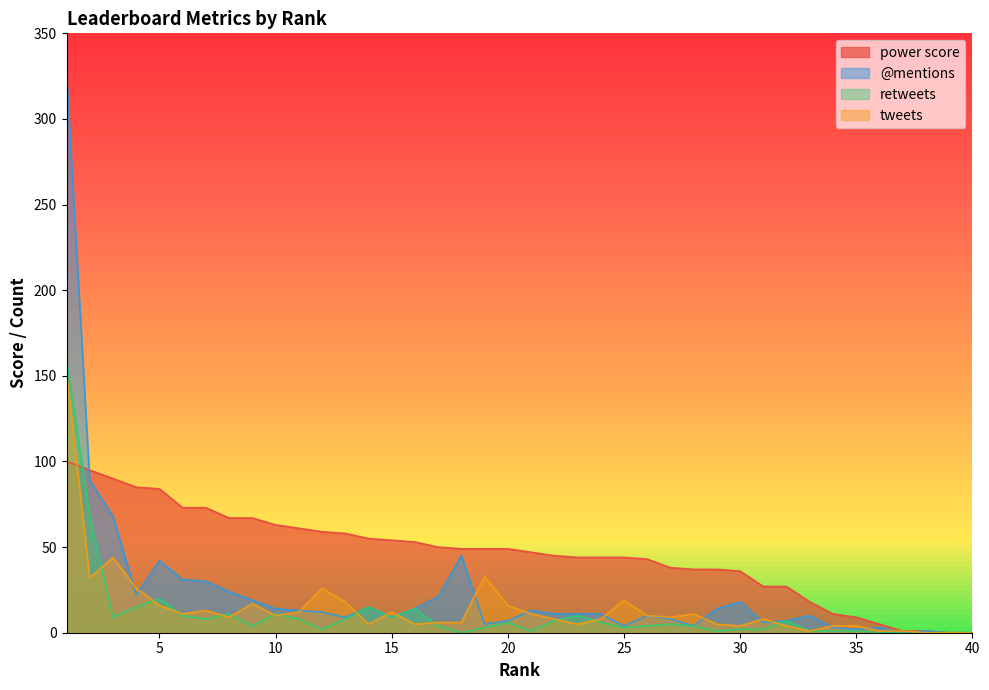

Is it true that retweets equals 1 at 30?

False